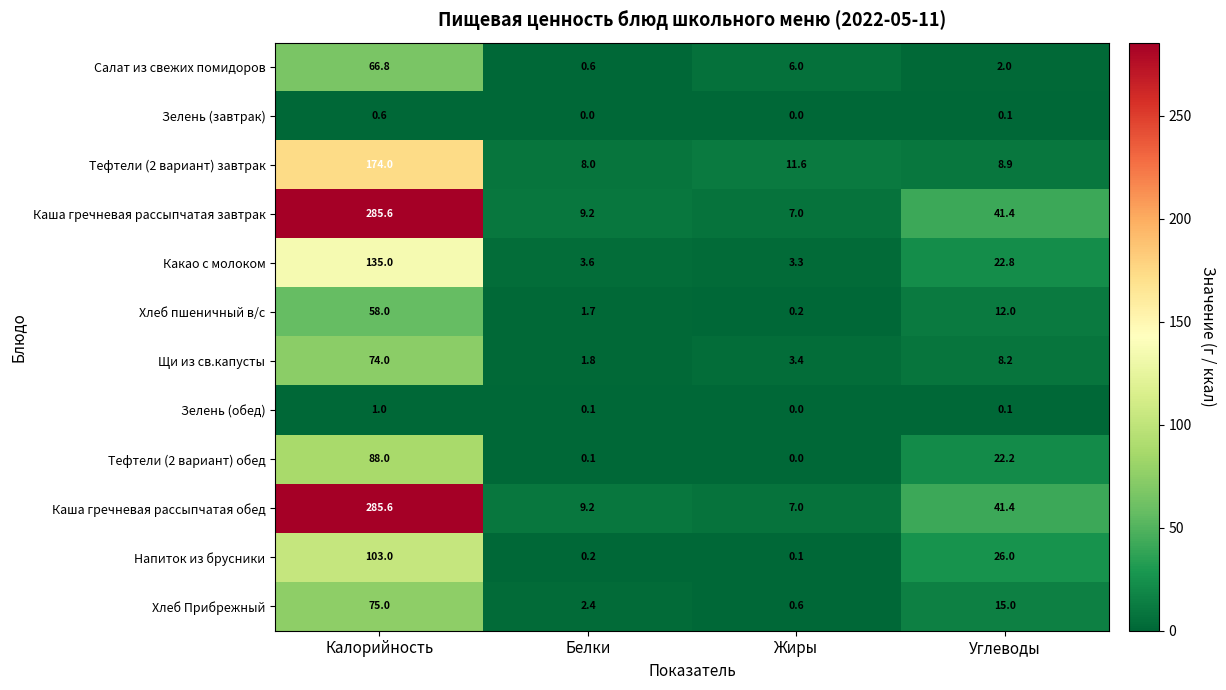

Count the Зелень (завтрак) values in the range 0 to 1.

4